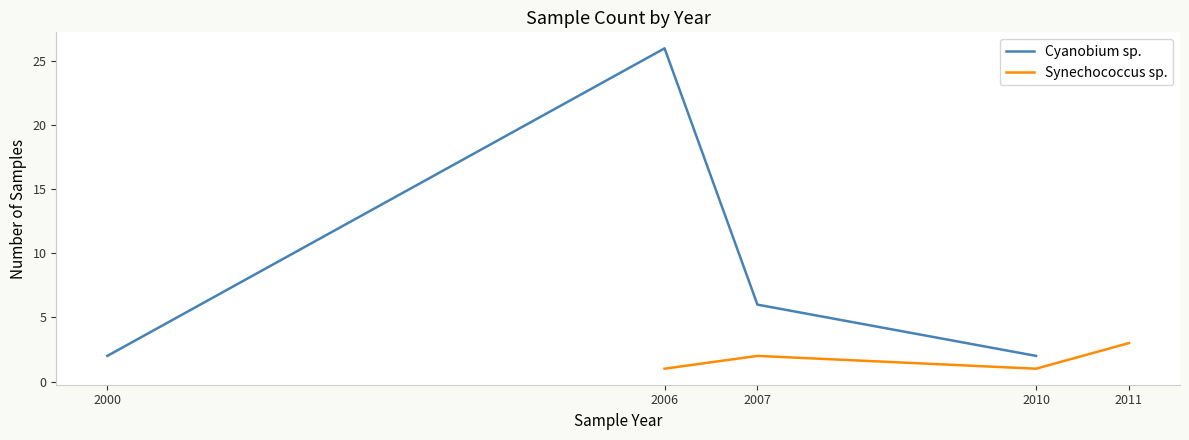

Where is the first local maximum for Cyanobium sp.?

2006